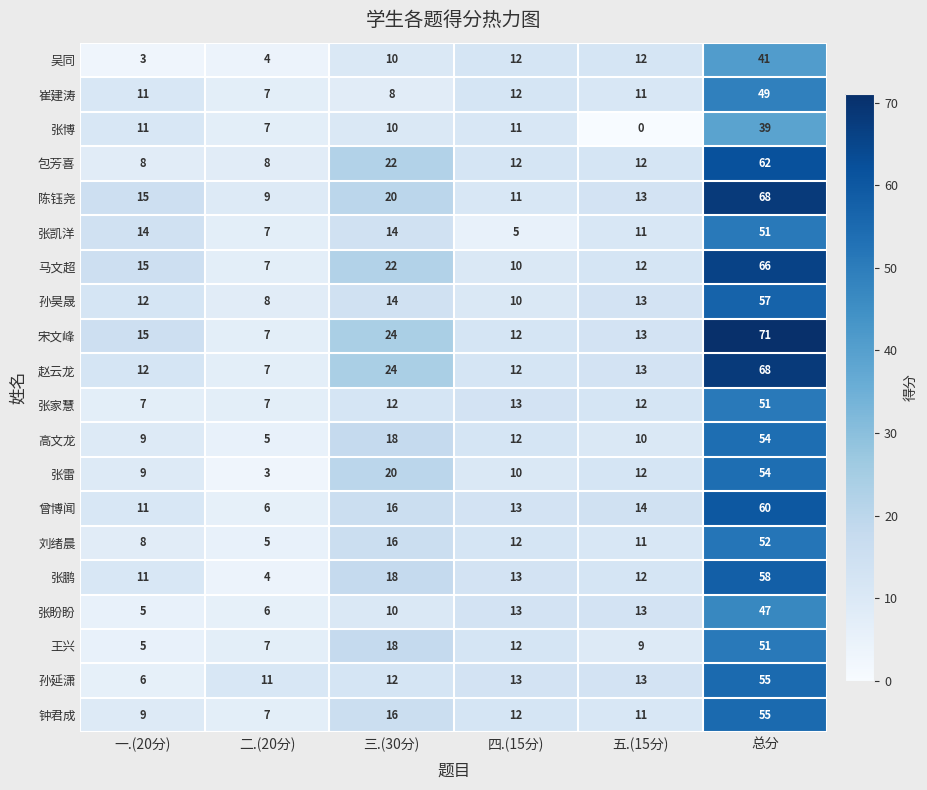

What is the total value across all series at 总分?

1109